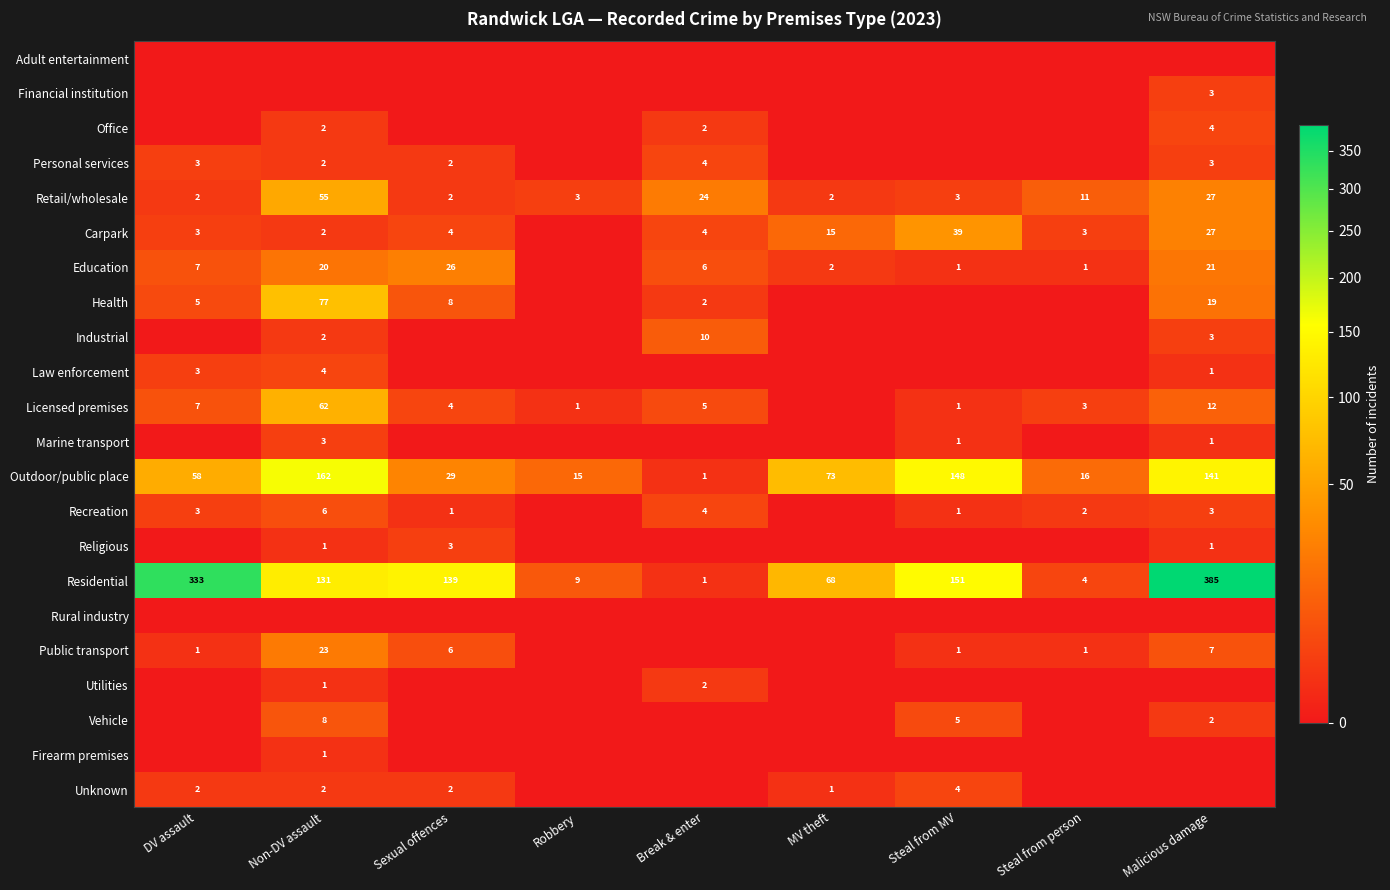

Is it true that Licensed premises equals 3 at Steal from person?

True